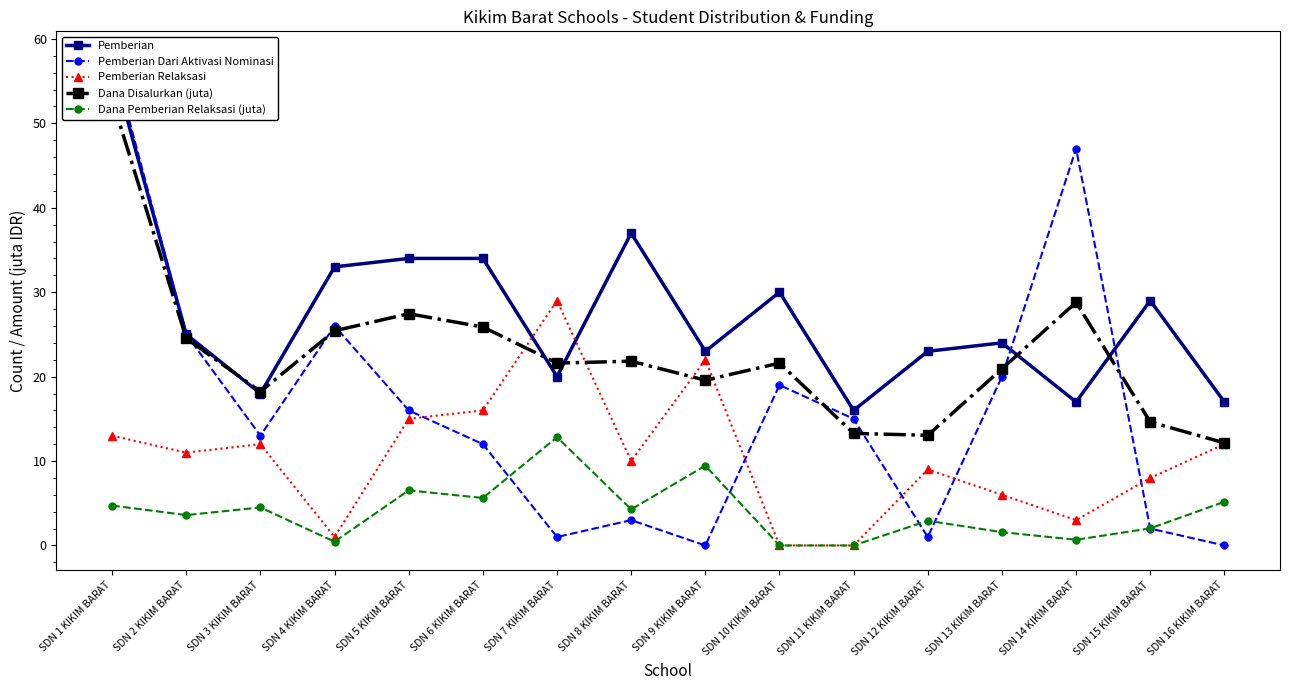

The Pemberian Relaksasi series shows 1.0 at SDN 4 KIKIM BARAT. True or false?

True